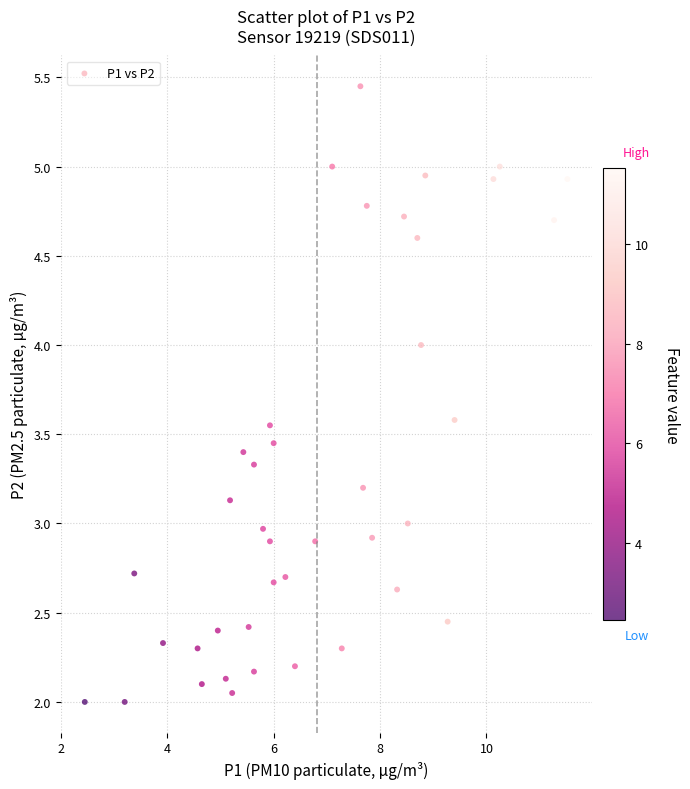

What is the range of X values (max minus min)?

9.1